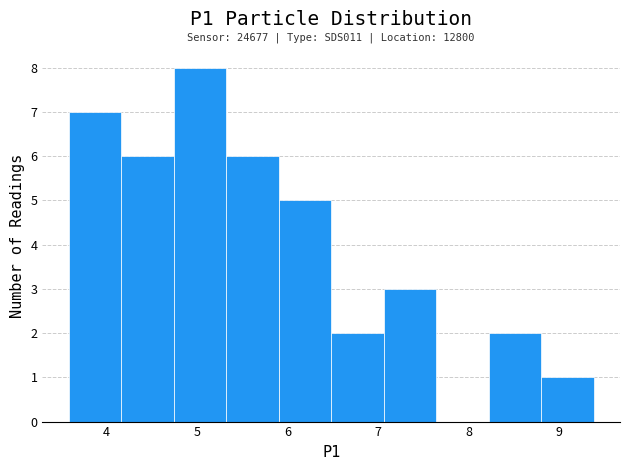

Which range on the x-axis has the tallest bar?

4.74 to 5.32